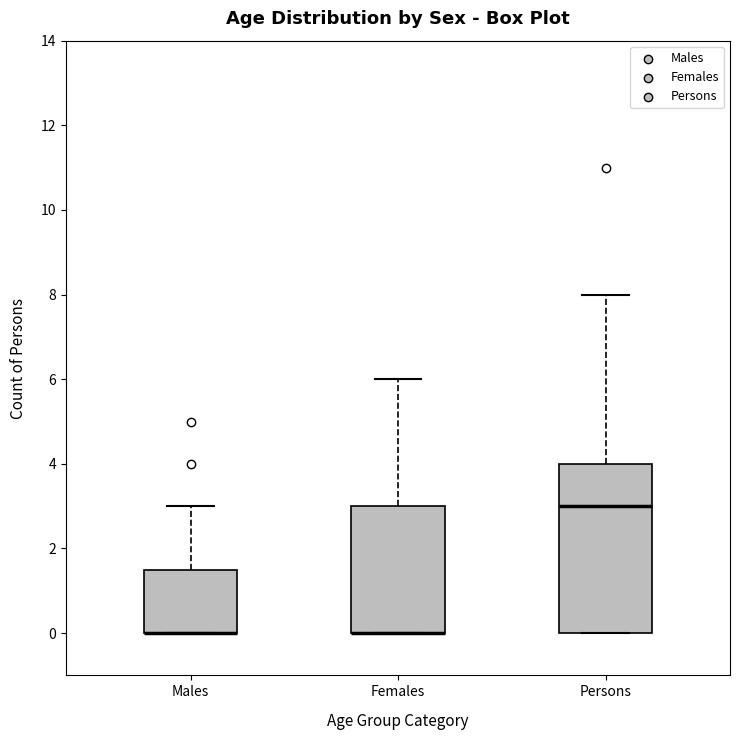

Where is the lower edge of the box for Persons on the y-axis? The values are not printed on the chart, so give them approximately, as read against the axis.

0.0